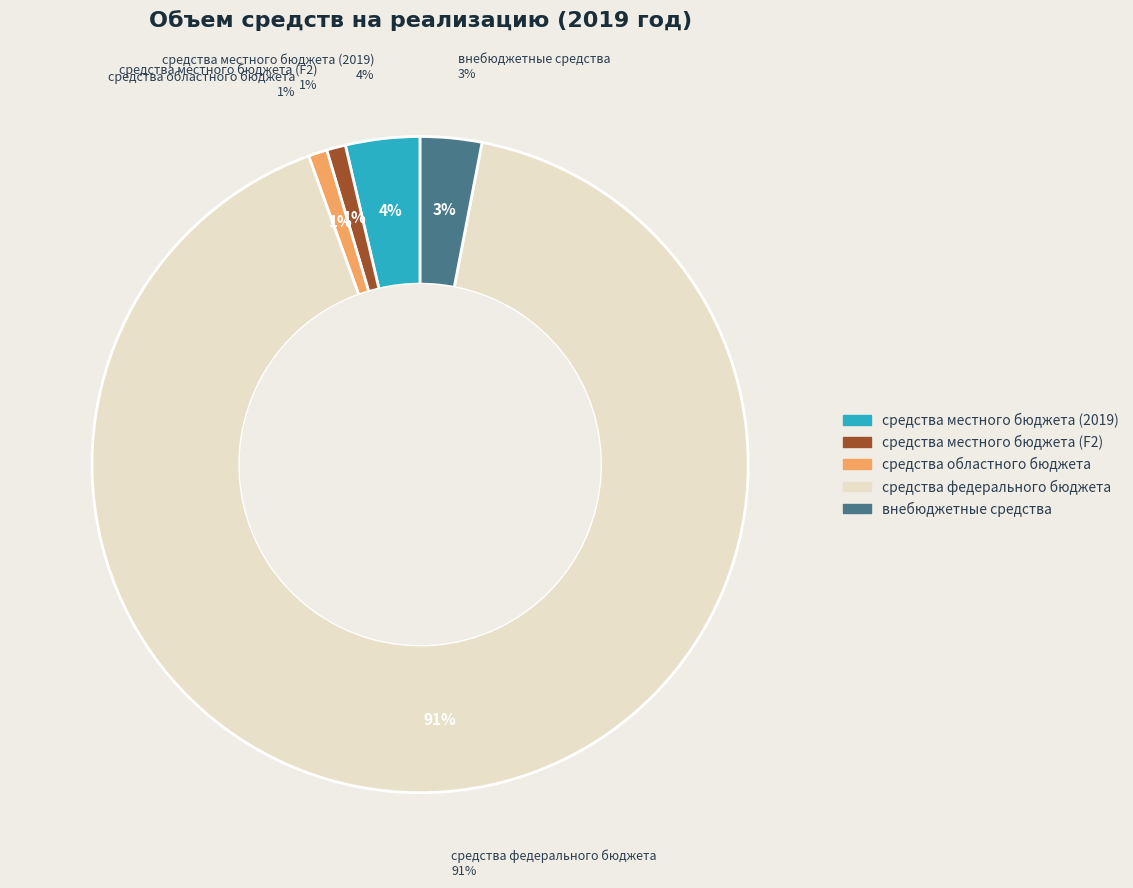

The внебюджетные средства slice represents 3% of the pie. True or false?

True